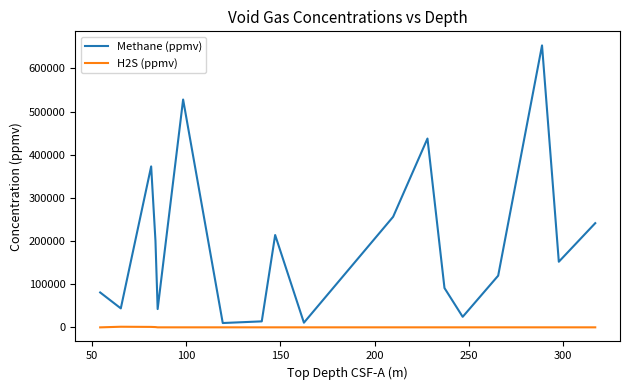

What is the minimum value for H2S (ppmv)?

23